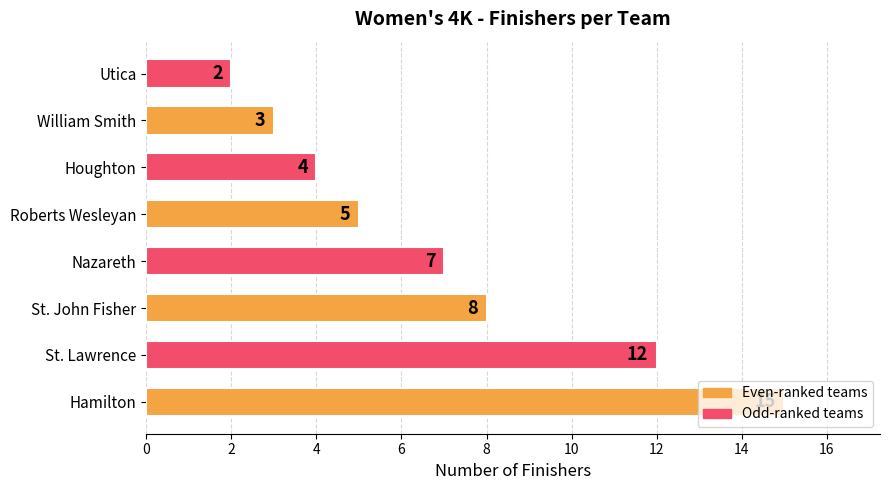

What is the change in value from St. John Fisher to Utica?

-6